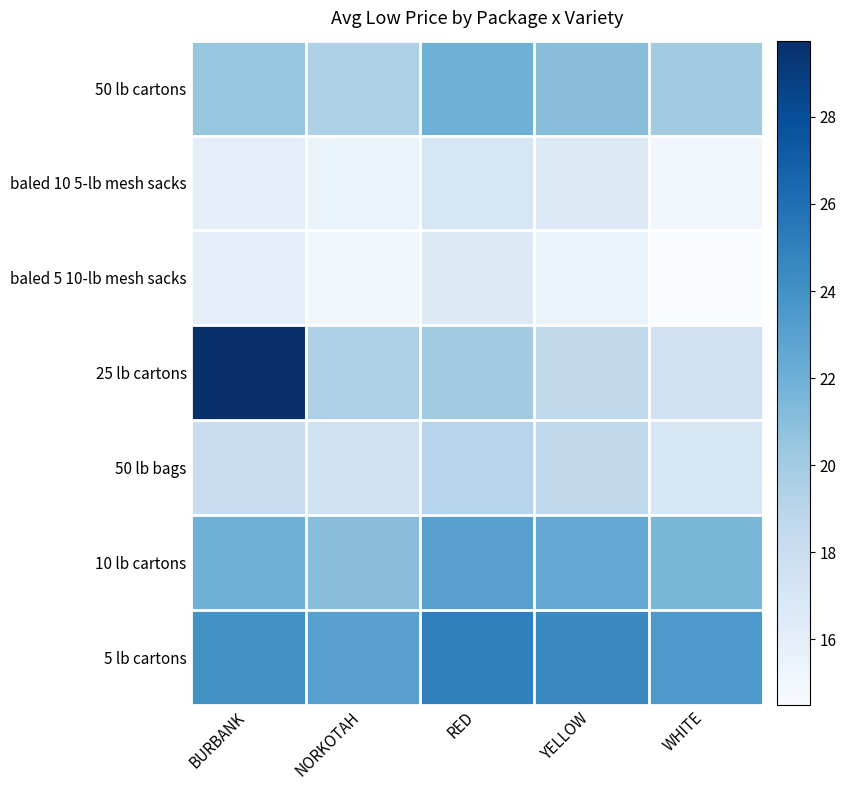

What is the maximum value shown in the chart?

29.8